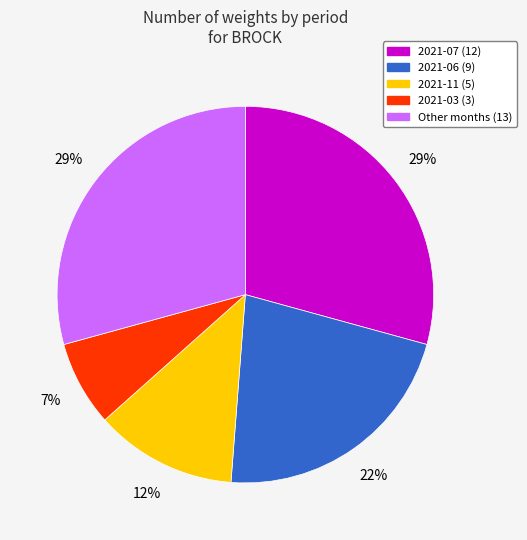

Is there a majority slice in this chart?

No